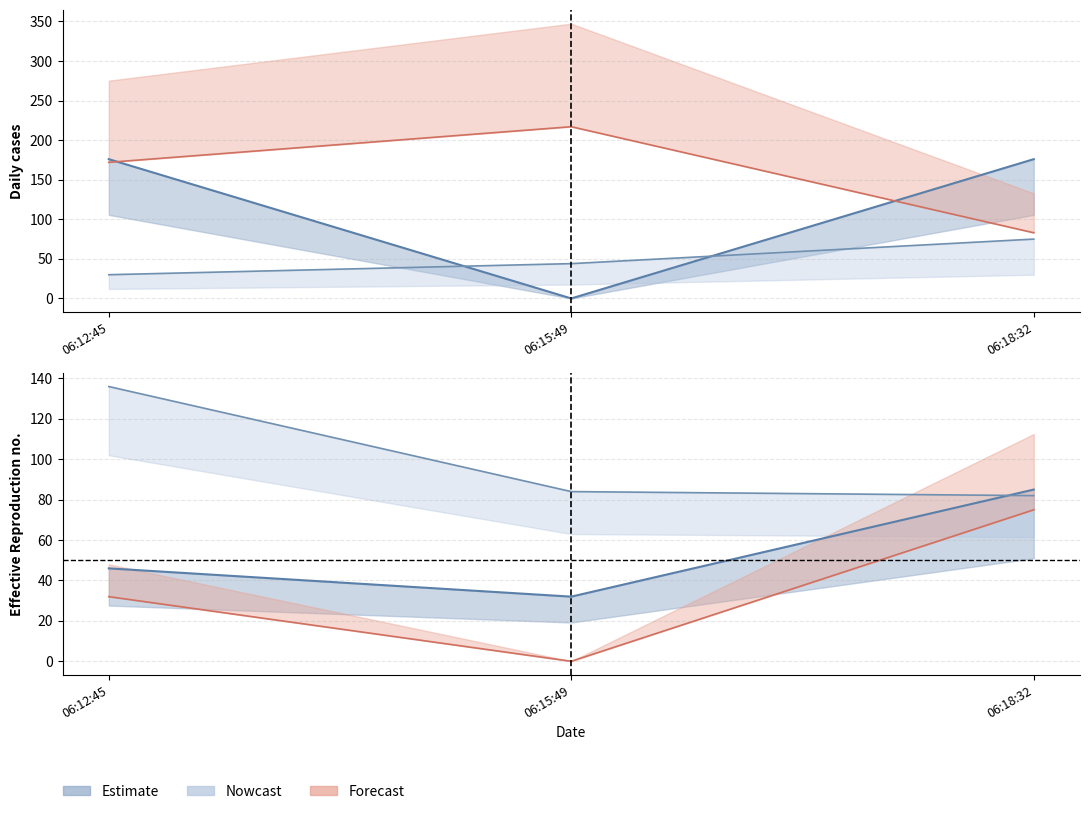

How many categories are shown in the chart?

3